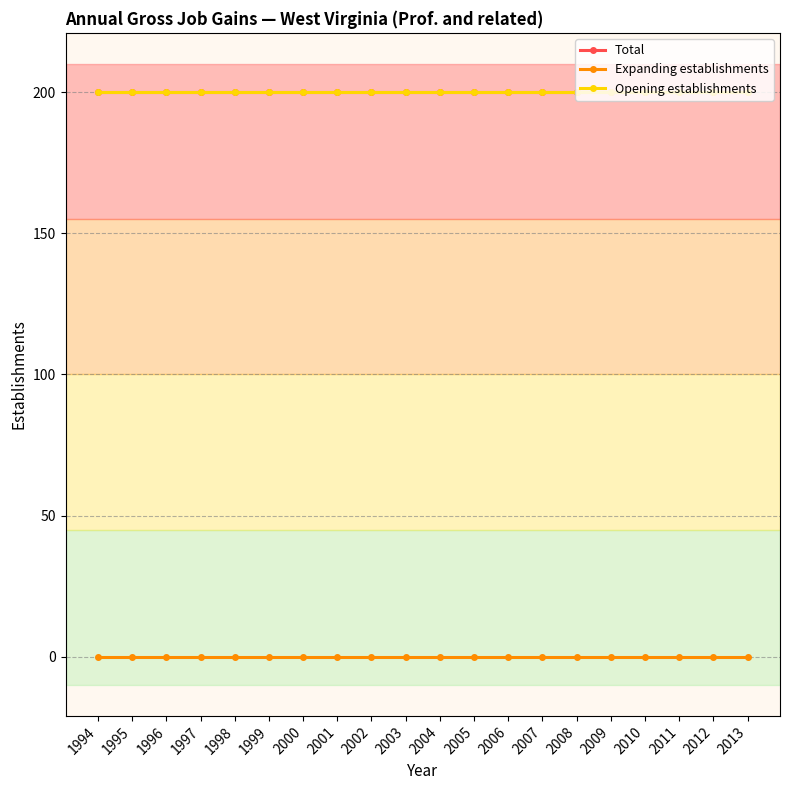

How many lines are shown in the chart?

3